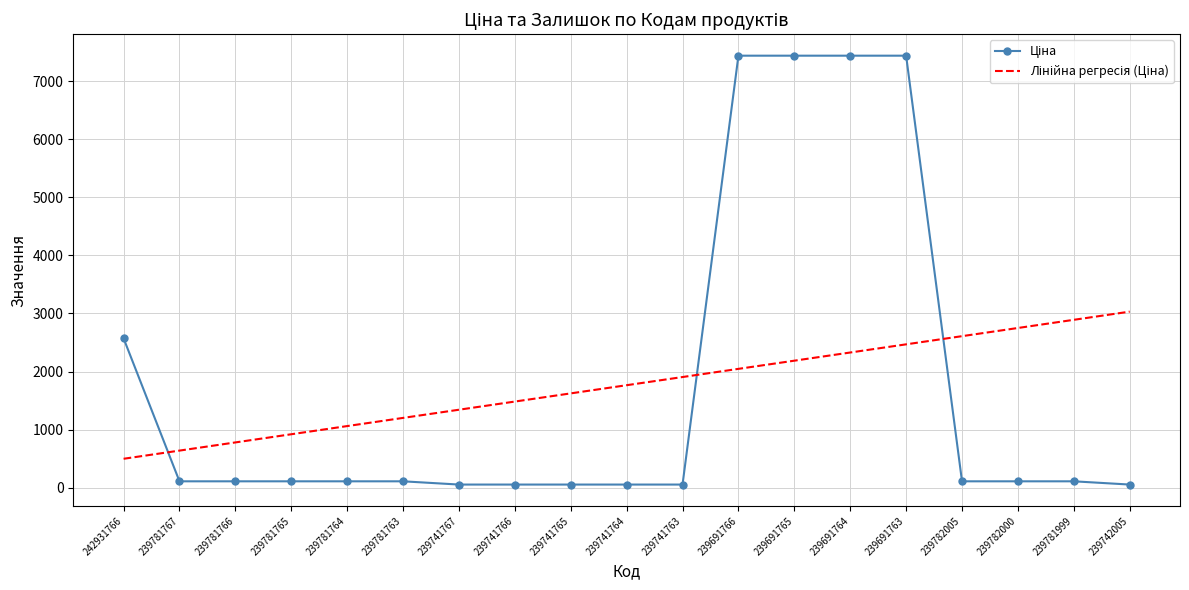

Rank the categories by Ціна value from highest to lowest.

239691766, 239691765, 239691764, 239691763, 242931766, 239781767, 239781766, 239781765, 239781764, 239781763, 239782005, 239782000, 239781999, 239741767, 239741766, 239741765, 239741764, 239741763, 239742005